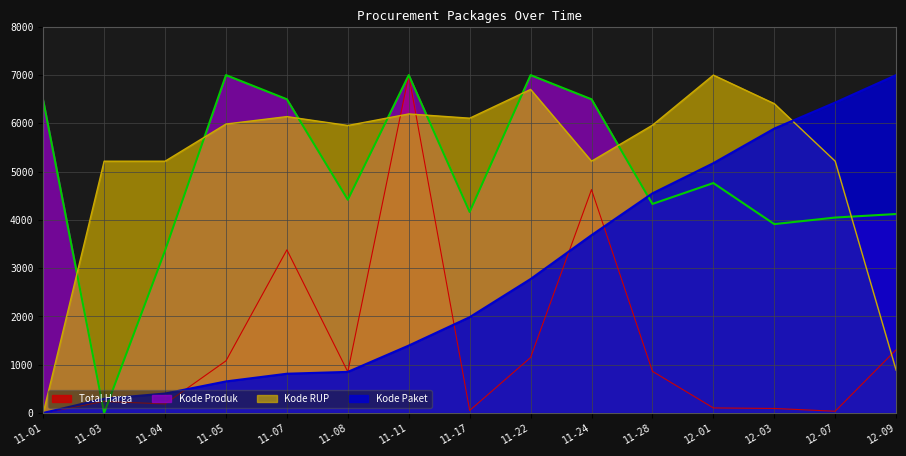

How many values in the Kode Produk series exceed 4417?

8